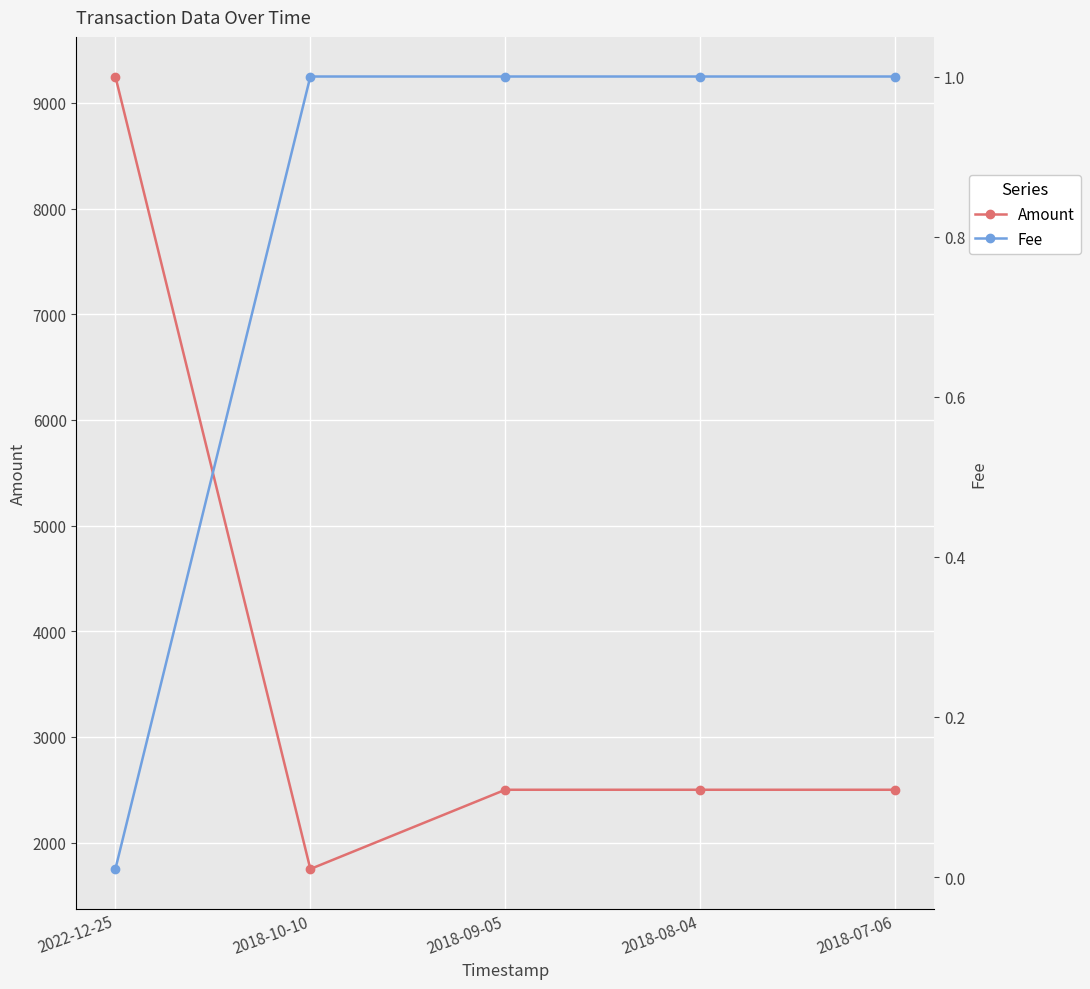

True or false: Fee and Amount intersect in this chart.

False